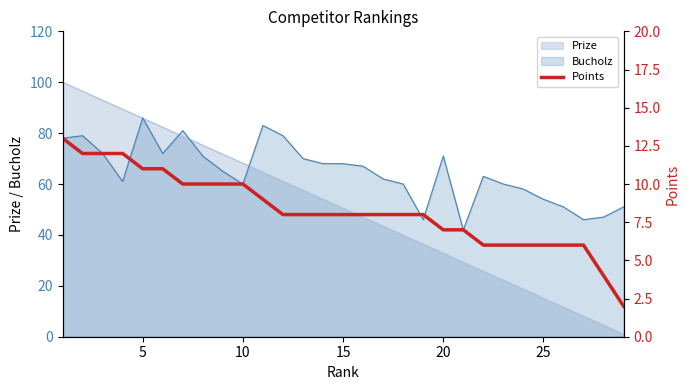

How many values are below 8?

10